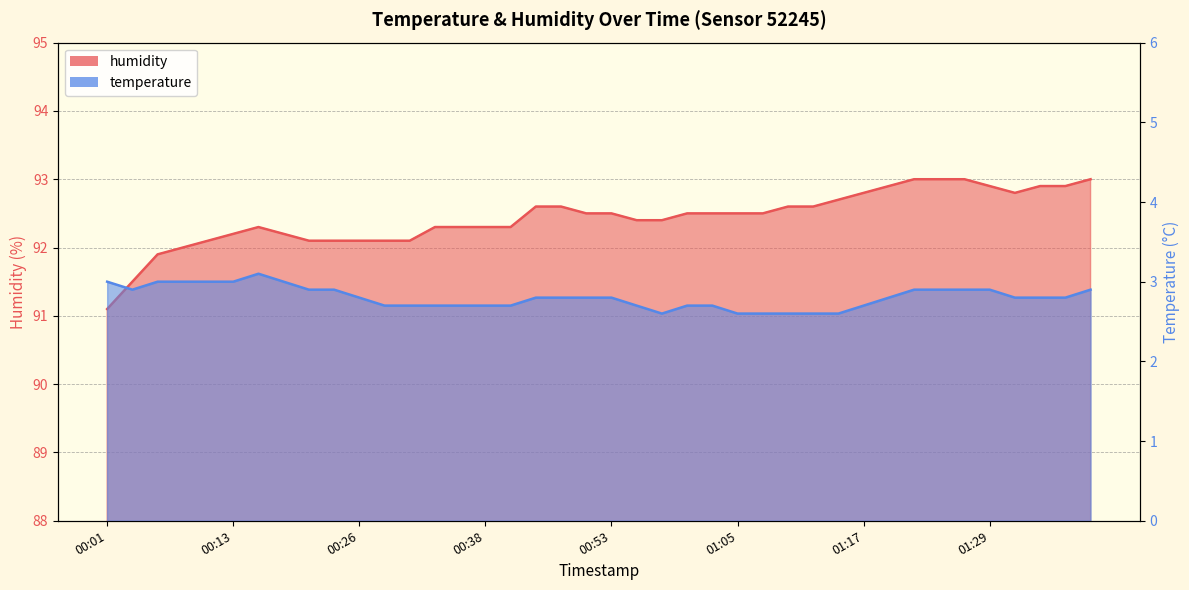

True or false: temperature and humidity intersect in this chart.

False